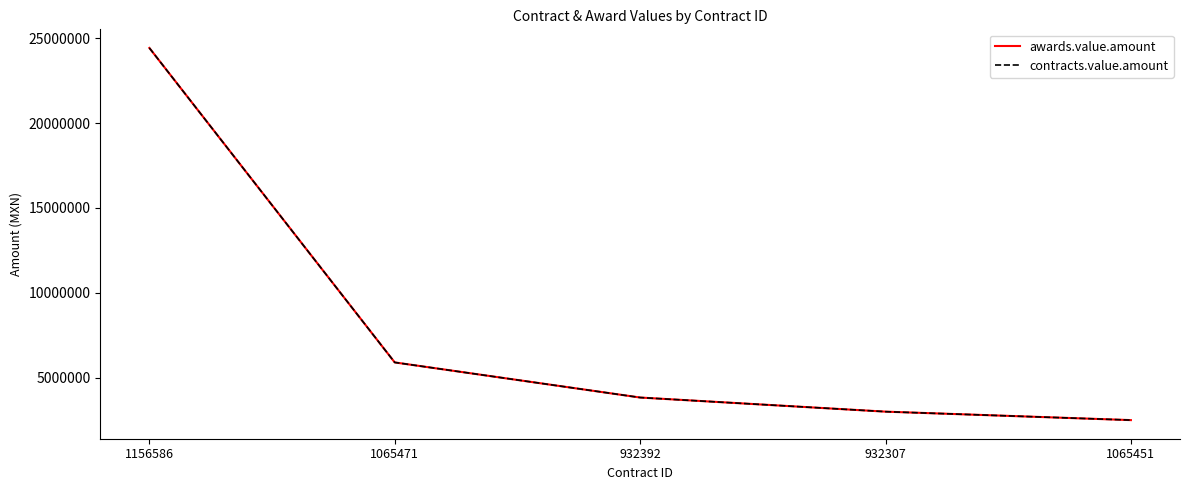

What is the label of the 4th point from the left?

932307